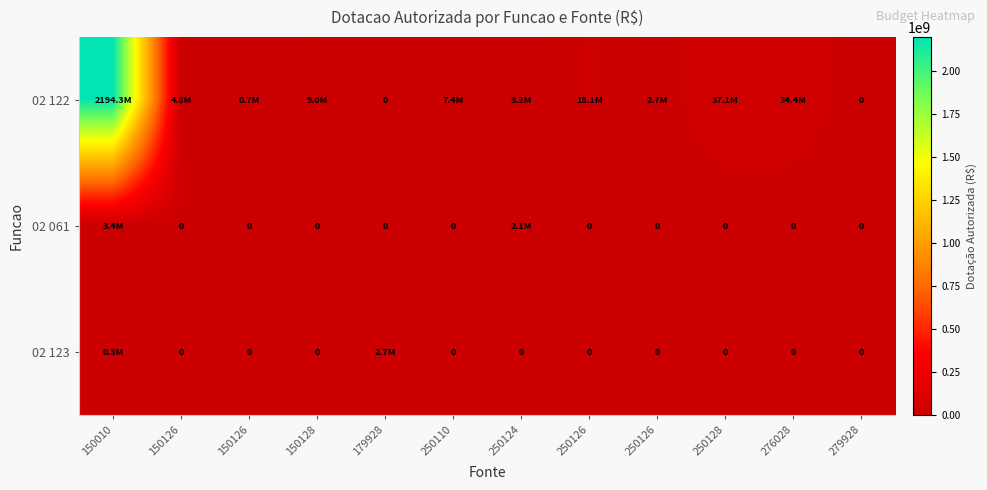

How many values in the 02 061 series exceed 0?

2